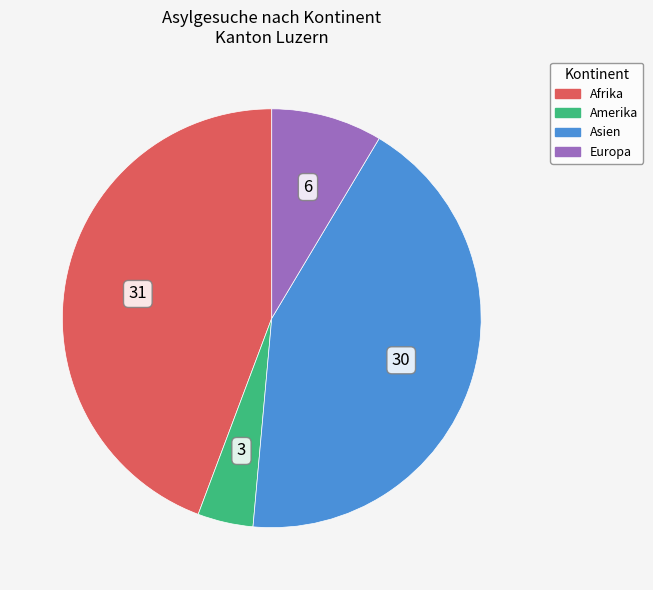

Which has a higher value, Amerika or Afrika?

Afrika